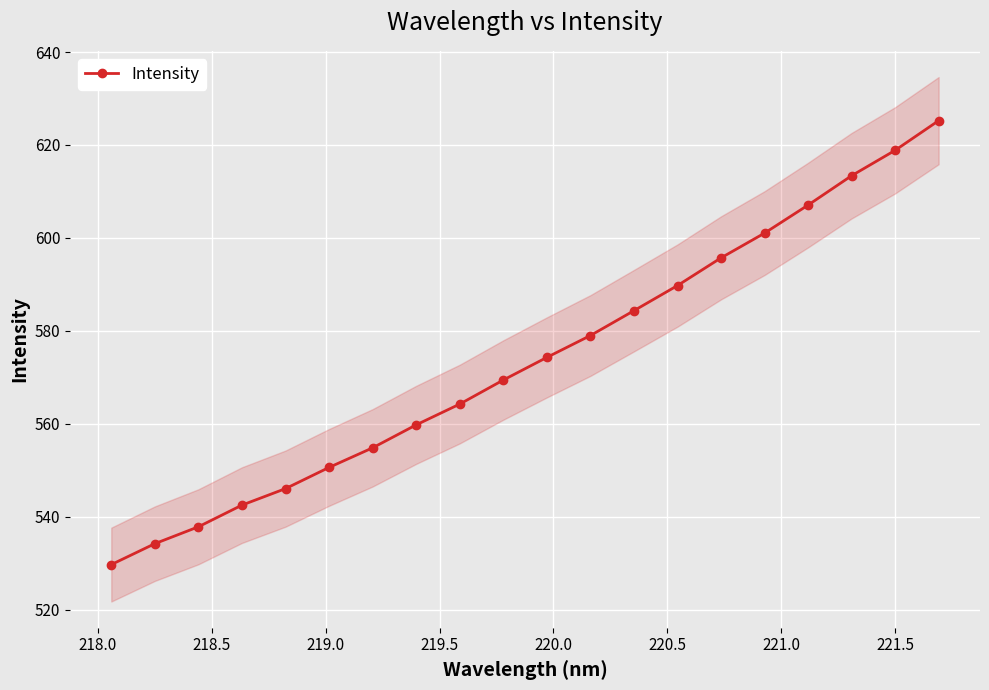

What is the maximum value for Intensity?

625.2